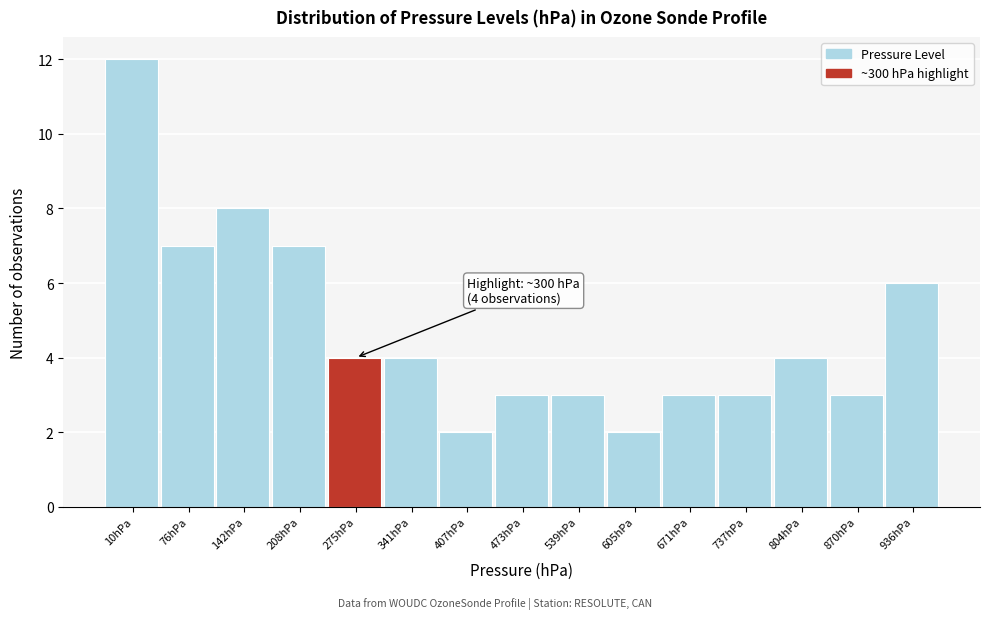

Reading left to right, what are all the values shown in this chart?

12	7	8	7	4	4	2	3	3	2	3	3	4	3	6